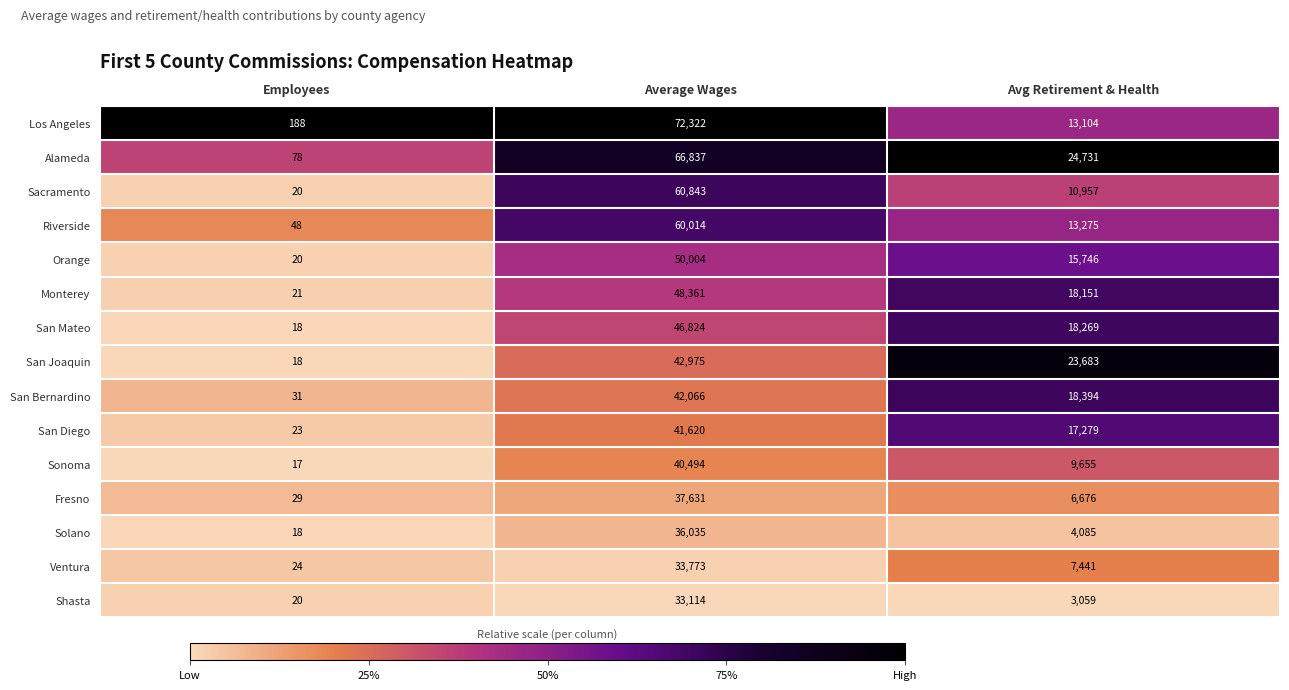

What is the sum of all Sacramento values?

71820